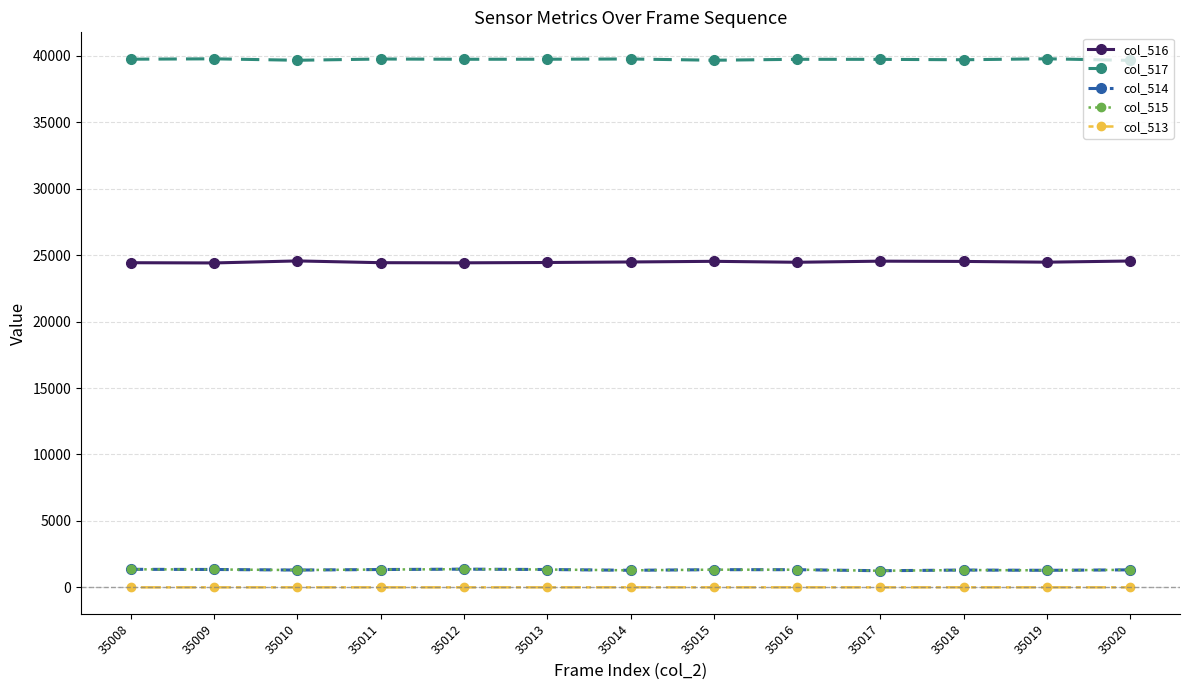

What is the average value of the col_517 series?

39730